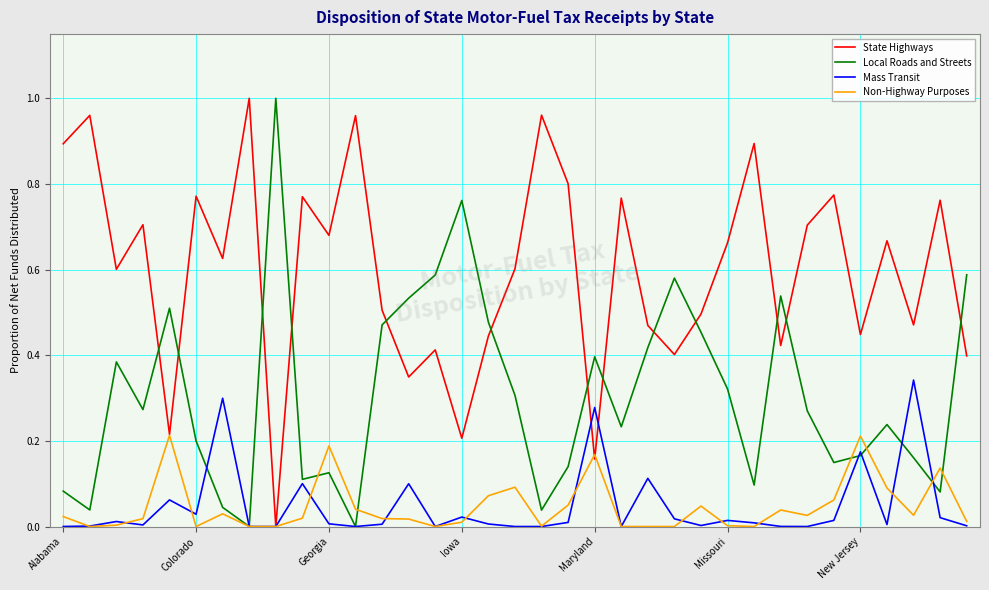

How many lines are shown in the chart?

4